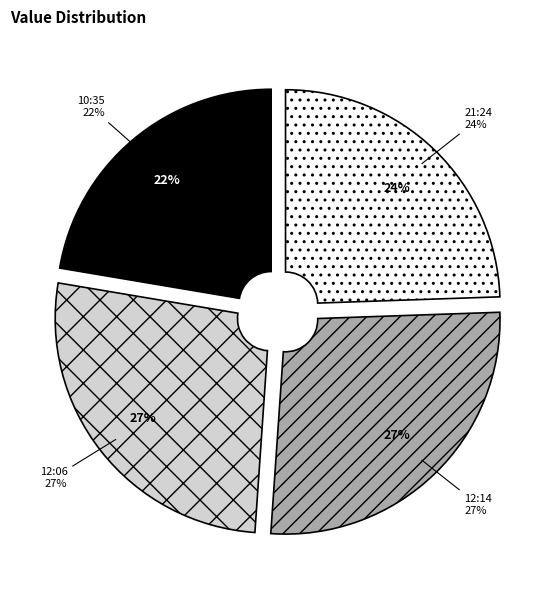

Count the number of slices in the pie.

4